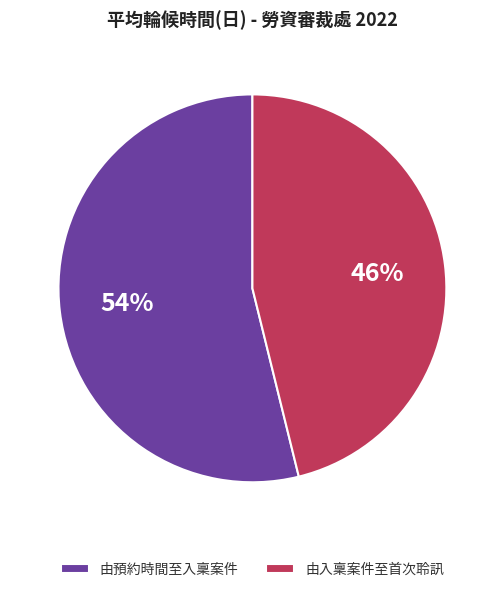

Count the number of slices in the pie.

2